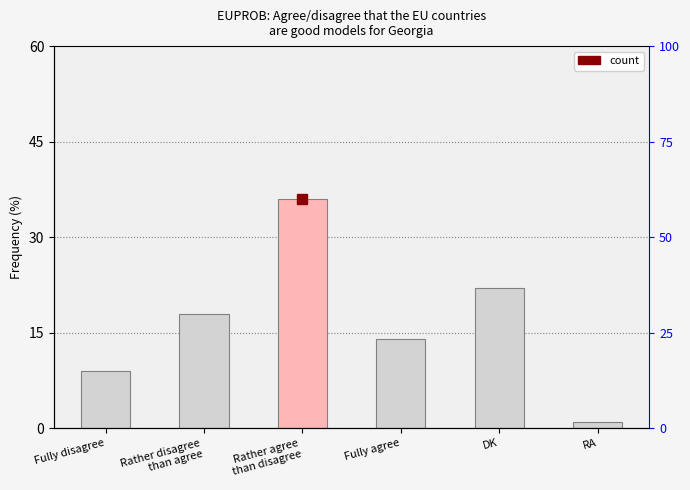

Where is the data nearest to the value 18?

Rather disagree
than agree